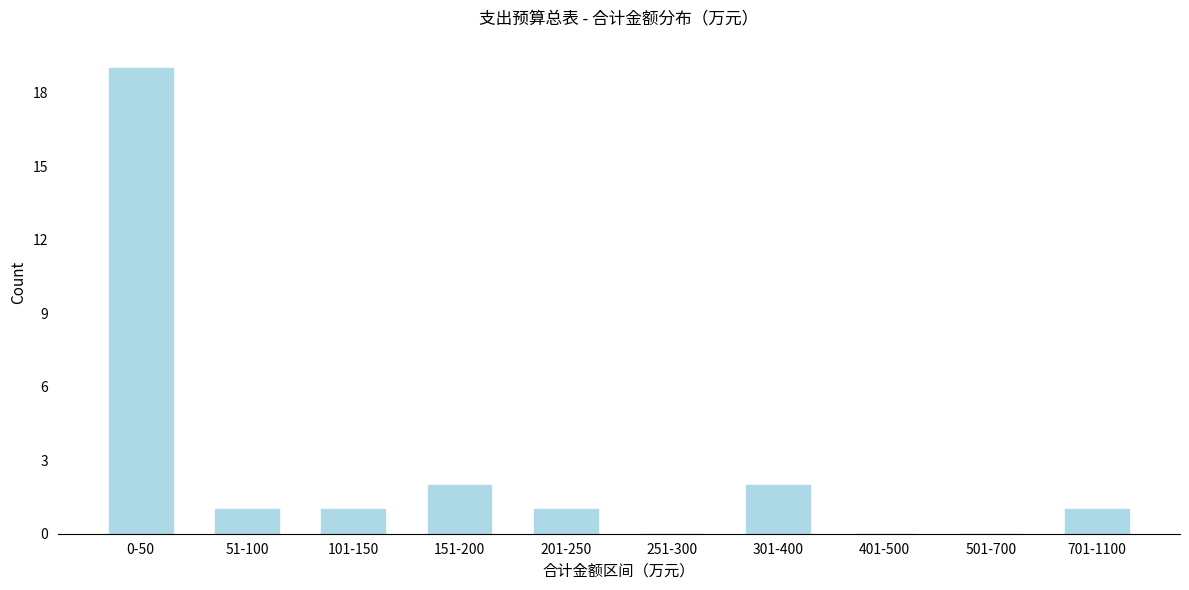

Reading left to right, list all the values displayed in this chart.

0-50=19	51-100=1	101-150=1	151-200=2	201-250=1	251-300=0	301-400=2	401-500=0	501-700=0	701-1100=1